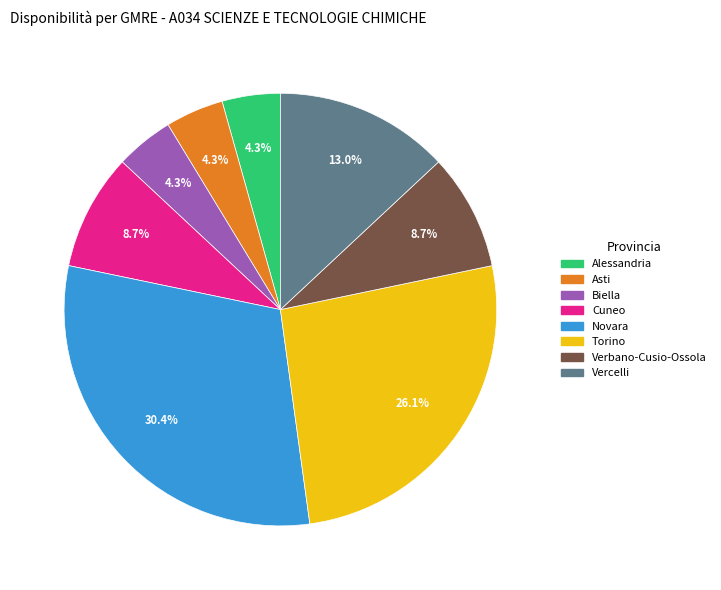

Combined, do Torino and Biella account for over 50%?

No